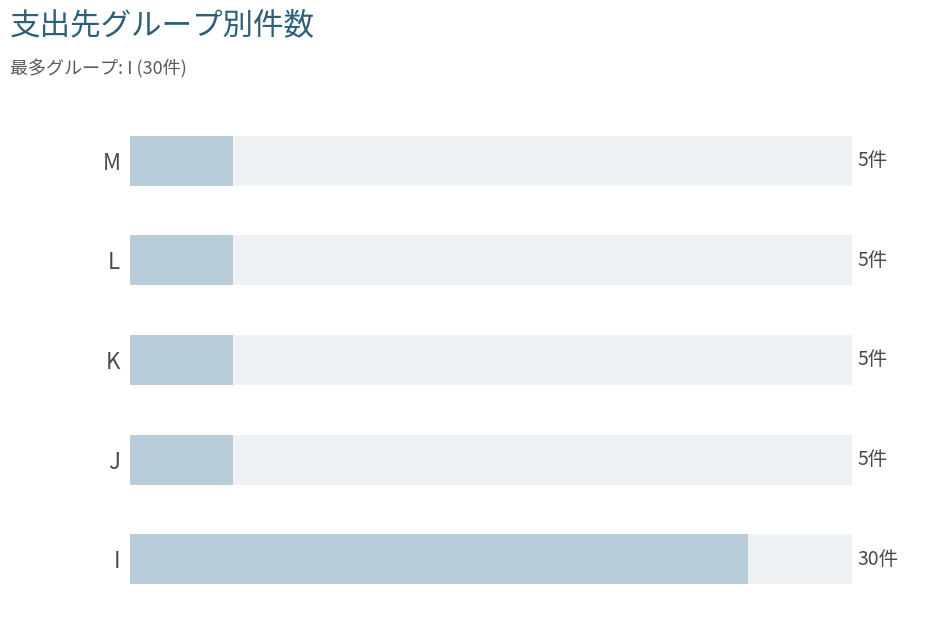

The value at L is 3. True or false?

False